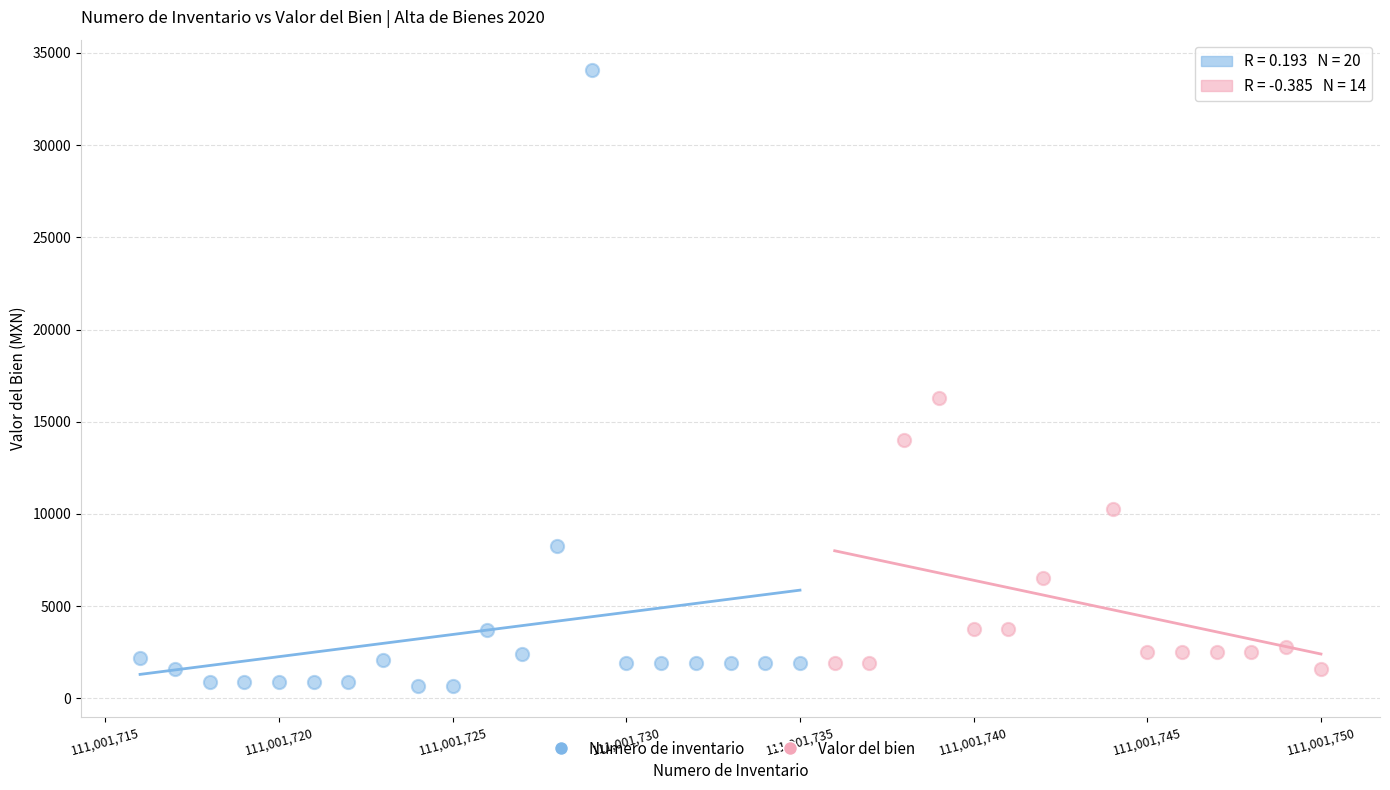

Which series reaches the maximum Y coordinate?

Numero de inventario